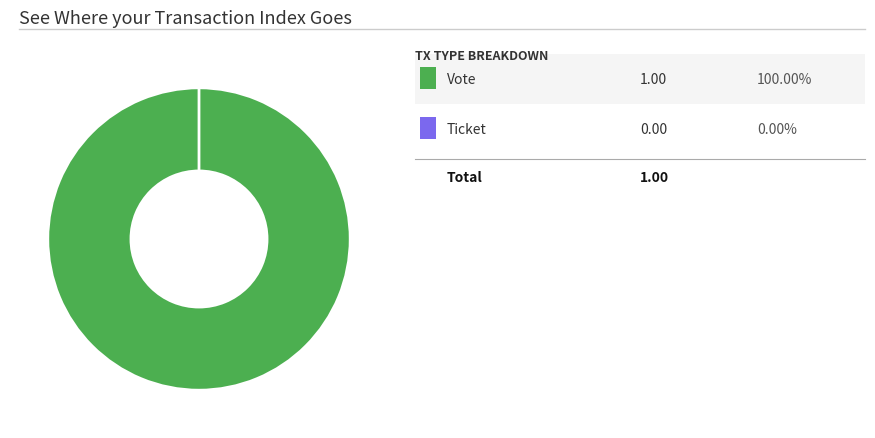

To the nearest percent, what is the combined percentage of Ticket and Vote?

100%